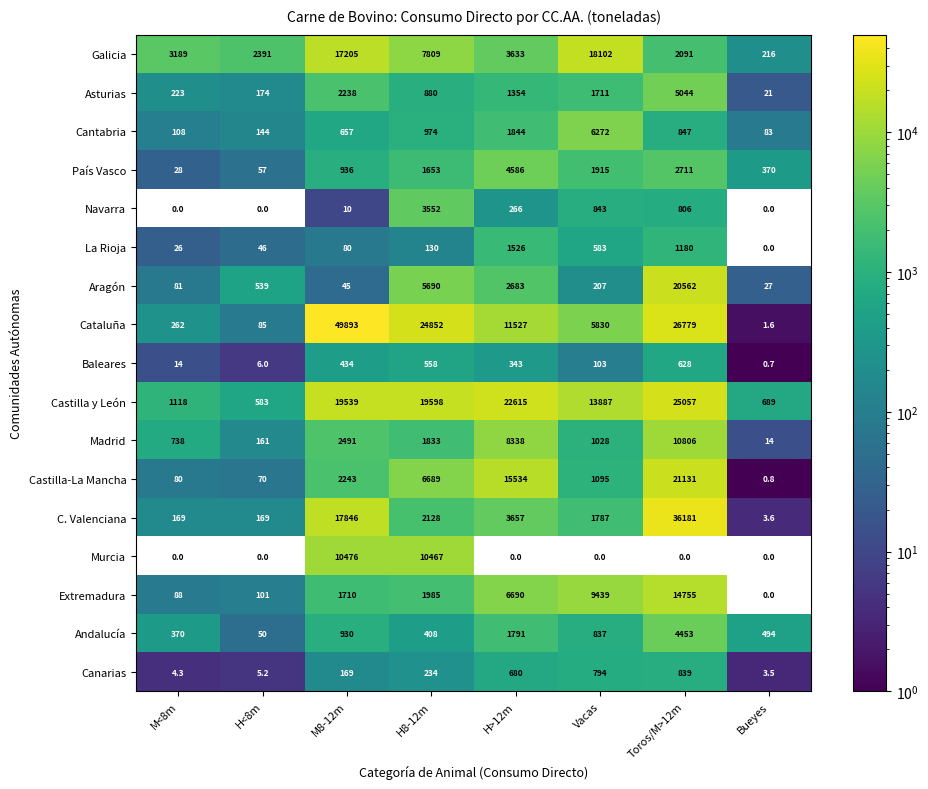

Which series changed the most between H<8m and H>12m?

Castilla y León